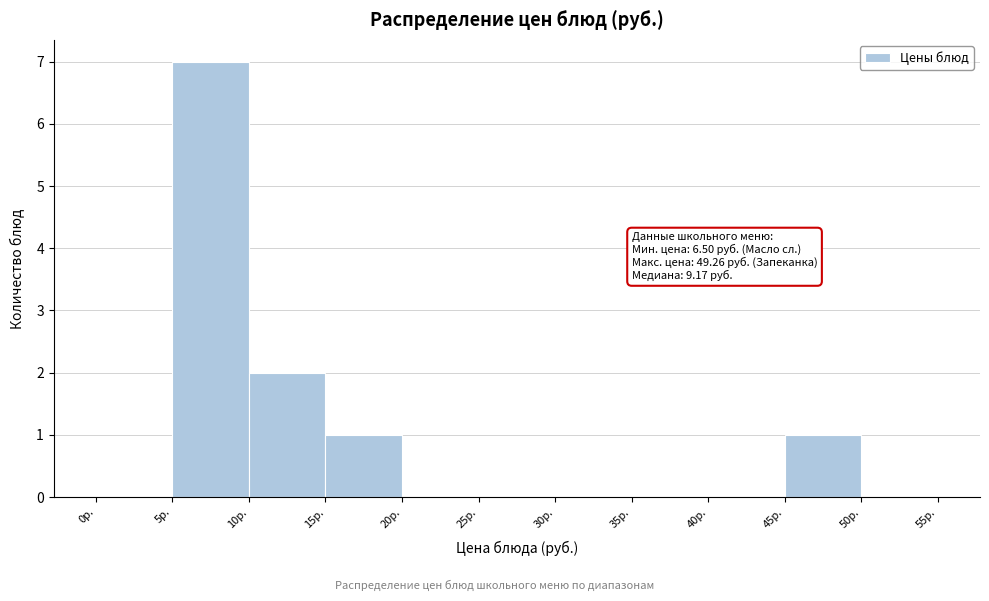

Over which range of the x-axis is the bar tallest?

5 to 10